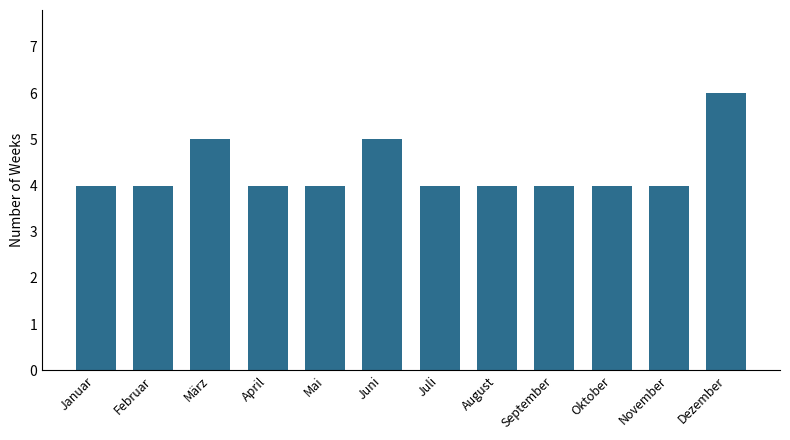

What is the average value?

4